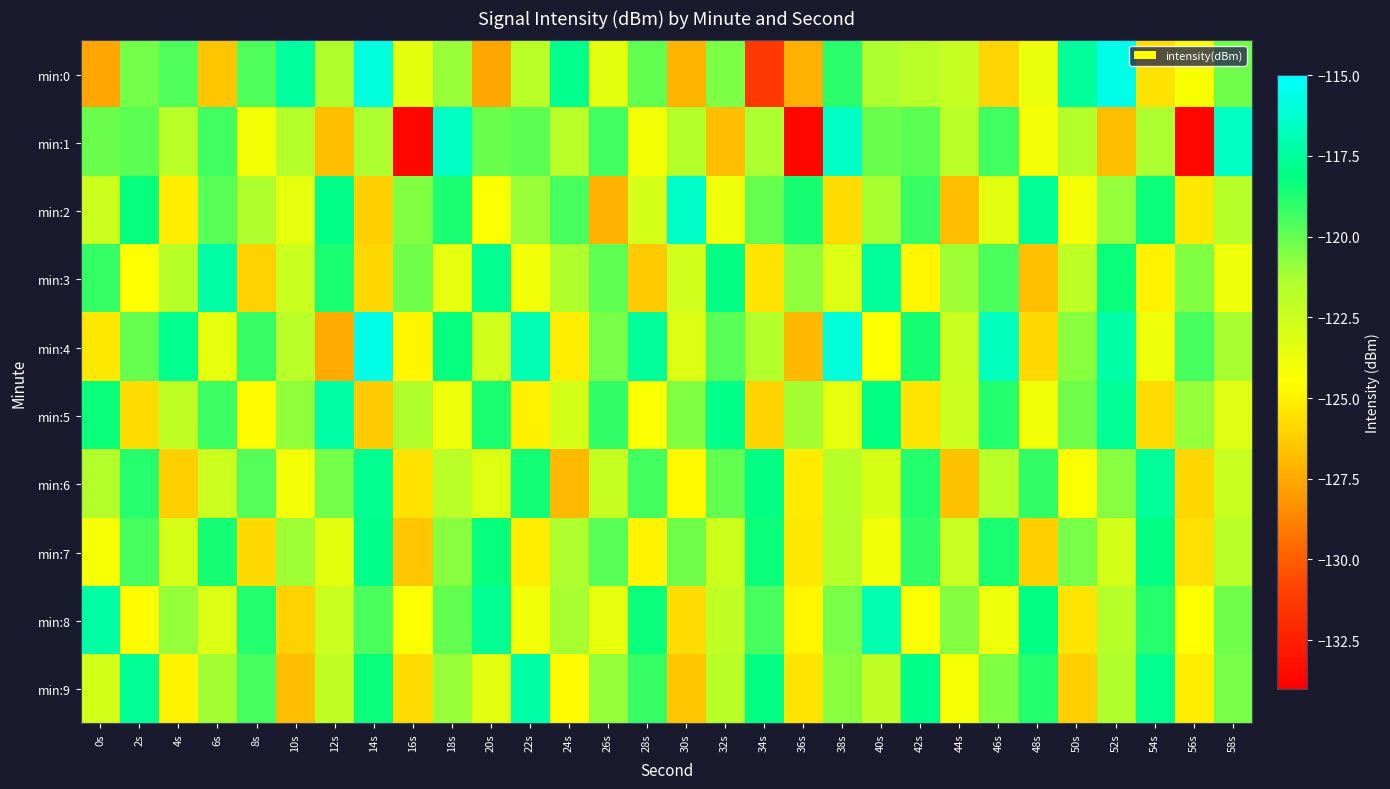

Reading left to right, list all the values displayed in this chart.

min:0: 0s=-127.6	2s=-120.3	4s=-119.7	6s=-126.4	8s=-119.7	10s=-117.4	12s=-121.5	14s=-115.8	16s=-123.5	18s=-120.9	20s=-127.5	22s=-121.9	24s=-117.9	26s=-123.5	28s=-120.0	30s=-127.1	32s=-120.4	34s=-131.5	36s=-127.2	38s=-119.0	40s=-121.3	42s=-121.9	44s=-122.2	46s=-126.0	48s=-123.8	50s=-117.5	52s=-115.6	54s=-125.5	56s=-124.2	58s=-120.3
min:1: 0s=-120.2	2s=-119.9	4s=-121.9	6s=-119.3	8s=-124.1	10s=-121.6	12s=-126.8	14s=-121.4	16s=-133.7	18s=-116.5	20s=-120.2	22s=-119.9	24s=-121.9	26s=-119.3	28s=-124.1	30s=-121.6	32s=-126.8	34s=-121.4	36s=-133.7	38s=-116.5	40s=-120.2	42s=-119.9	44s=-121.9	46s=-119.3	48s=-124.1	50s=-121.6	52s=-126.8	54s=-121.4	56s=-133.7	58s=-116.5
min:2: 0s=-122.5	2s=-118.3	4s=-125.1	6s=-119.8	8s=-121.4	10s=-123.6	12s=-117.9	14s=-126.2	16s=-120.5	18s=-118.7	20s=-124.3	22s=-121.0	24s=-119.5	26s=-127.1	28s=-122.8	30s=-116.4	32s=-123.9	34s=-120.1	36s=-118.6	38s=-125.7	40s=-121.3	42s=-119.2	44s=-126.8	46s=-123.4	48s=-117.6	50s=-124.1	52s=-120.9	54s=-118.4	56s=-125.3	58s=-121.7
min:3: 0s=-119.2	2s=-124.5	4s=-121.8	6s=-117.3	8s=-126.1	10s=-122.4	12s=-118.7	14s=-125.9	16s=-120.2	18s=-123.6	20s=-117.8	22s=-124.0	24s=-121.5	26s=-119.9	28s=-126.3	30s=-122.7	32s=-118.1	34s=-125.4	36s=-120.8	38s=-123.2	40s=-117.5	42s=-124.8	44s=-121.1	46s=-119.6	48s=-126.7	50s=-122.0	52s=-118.4	54s=-125.0	56s=-120.5	58s=-123.9
min:4: 0s=-125.3	2s=-120.1	4s=-117.8	6s=-123.6	8s=-119.2	10s=-121.9	12s=-127.4	14s=-115.6	16s=-124.8	18s=-118.3	20s=-122.7	22s=-116.9	24s=-125.1	26s=-120.4	28s=-117.5	30s=-123.2	32s=-119.8	34s=-121.6	36s=-127.0	38s=-115.9	40s=-124.5	42s=-118.6	44s=-122.4	46s=-116.7	48s=-125.8	50s=-120.7	52s=-117.2	54s=-123.9	56s=-119.5	58s=-121.3
min:5: 0s=-118.4	2s=-125.7	4s=-122.1	6s=-119.3	8s=-124.6	10s=-120.8	12s=-117.2	14s=-126.3	16s=-121.5	18s=-123.9	20s=-118.7	22s=-125.0	24s=-122.8	26s=-119.1	28s=-124.3	30s=-120.5	32s=-117.9	34s=-126.0	36s=-121.2	38s=-123.6	40s=-118.1	42s=-125.4	44s=-122.5	46s=-118.8	48s=-124.0	50s=-120.2	52s=-117.6	54s=-125.7	56s=-120.9	58s=-123.3
min:6: 0s=-121.6	2s=-118.9	4s=-126.2	6s=-122.5	8s=-119.7	10s=-124.1	12s=-120.3	14s=-117.8	16s=-125.5	18s=-121.9	20s=-123.3	22s=-118.5	24s=-126.9	26s=-122.2	28s=-119.4	30s=-124.7	32s=-120.0	34s=-118.1	36s=-125.2	38s=-121.7	40s=-123.0	42s=-118.8	44s=-126.6	46s=-121.9	48s=-119.1	50s=-124.4	52s=-120.7	54s=-117.5	56s=-125.9	58s=-122.4
min:7: 0s=-124.2	2s=-119.5	4s=-122.9	6s=-118.6	8s=-125.8	10s=-121.1	12s=-123.5	14s=-117.9	16s=-126.5	18s=-120.7	20s=-118.3	22s=-125.1	24s=-121.4	26s=-119.8	28s=-124.9	30s=-120.2	32s=-122.6	34s=-118.4	36s=-125.3	38s=-121.7	40s=-124.0	42s=-119.1	44s=-122.3	46s=-118.7	48s=-126.2	50s=-120.4	52s=-122.8	54s=-118.1	56s=-125.6	58s=-121.9
min:8: 0s=-117.3	2s=-124.6	4s=-120.9	6s=-123.2	8s=-118.8	10s=-126.1	12s=-122.4	14s=-119.6	16s=-124.3	18s=-120.0	20s=-117.7	22s=-124.0	24s=-121.3	26s=-123.6	28s=-118.4	30s=-125.7	32s=-122.1	34s=-119.5	36s=-124.8	38s=-120.4	40s=-117.0	42s=-124.3	44s=-120.6	46s=-123.9	48s=-118.1	50s=-125.4	52s=-121.7	54s=-118.9	56s=-124.5	58s=-120.2
min:9: 0s=-122.8	2s=-117.6	4s=-124.9	6s=-121.2	8s=-119.5	10s=-126.8	12s=-122.1	14s=-118.4	16s=-125.7	18s=-121.0	20s=-123.4	22s=-117.2	24s=-124.6	26s=-120.9	28s=-119.2	30s=-126.5	32s=-121.8	34s=-118.1	36s=-125.4	38s=-120.7	40s=-122.1	42s=-117.9	44s=-124.2	46s=-120.5	48s=-118.8	50s=-126.2	52s=-121.5	54s=-117.8	56s=-125.1	58s=-120.4